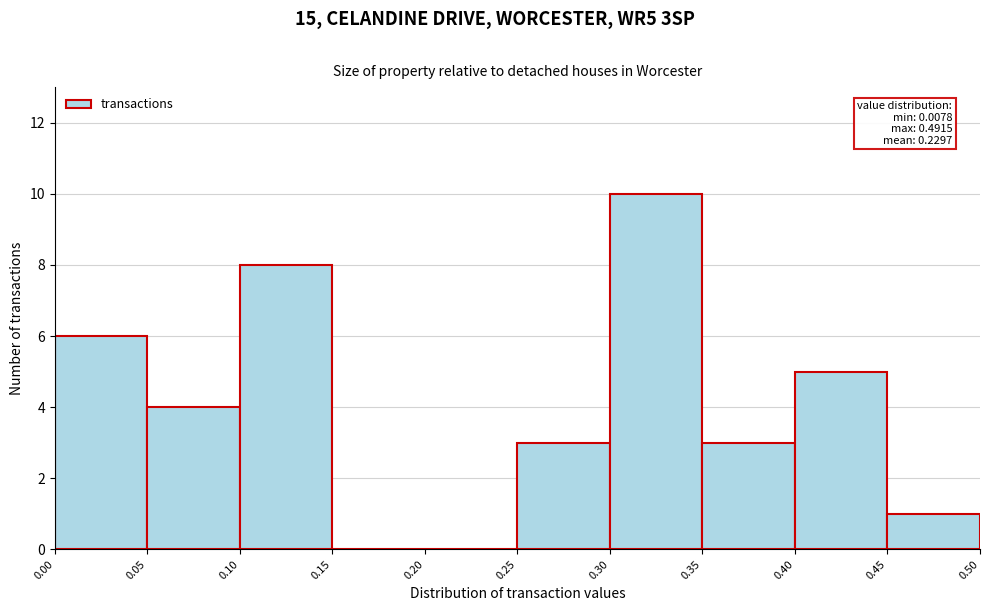

Over which range of the x-axis is the bar tallest?

0.30 to 0.35